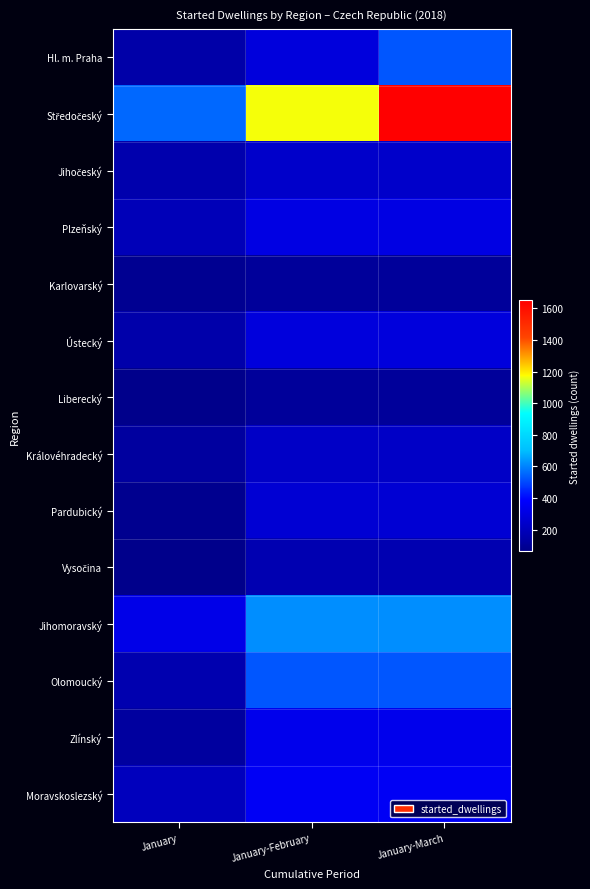

At how many categories does at least one series exceed 1349?

1